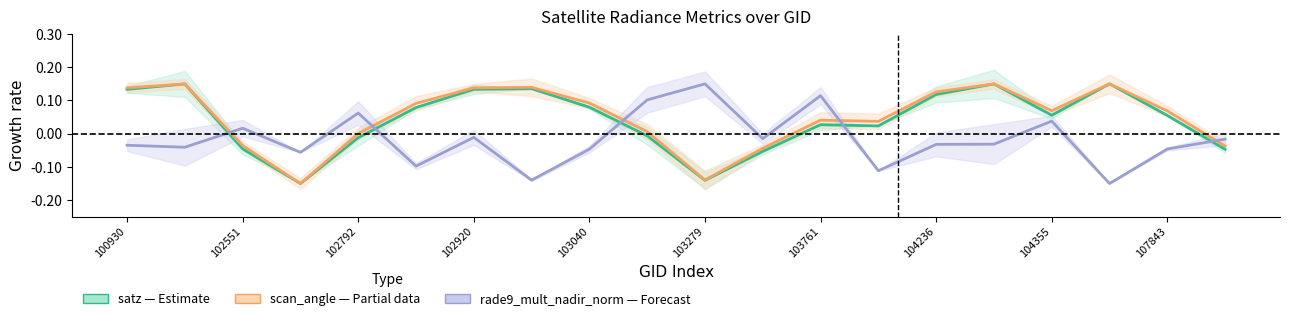

How many distinct data groups are displayed?

3